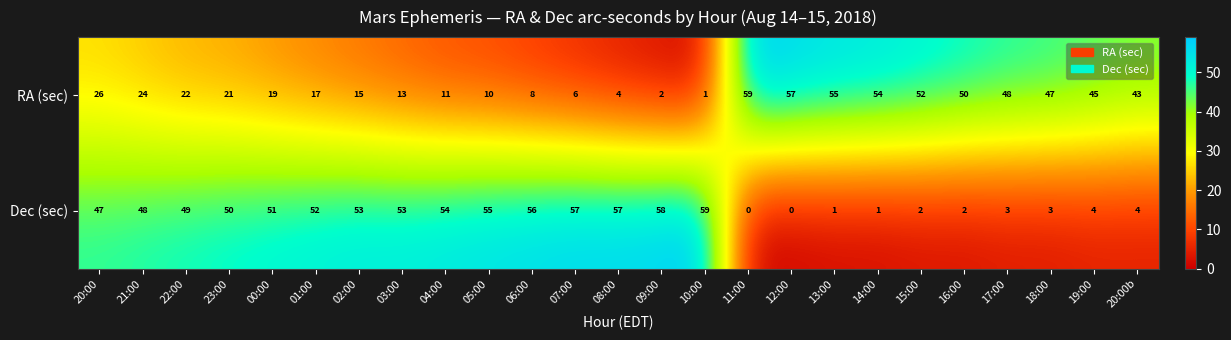

What is the difference between the maximum and second lowest values in the RA (sec) series?

57